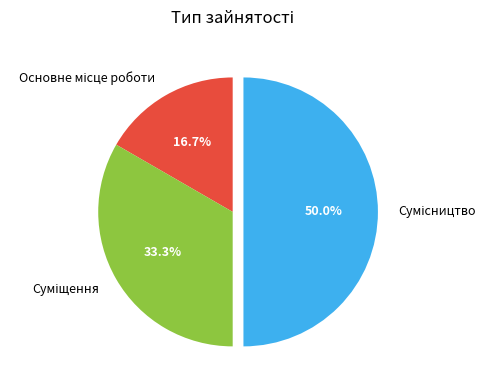

How many segments does this pie chart have?

3